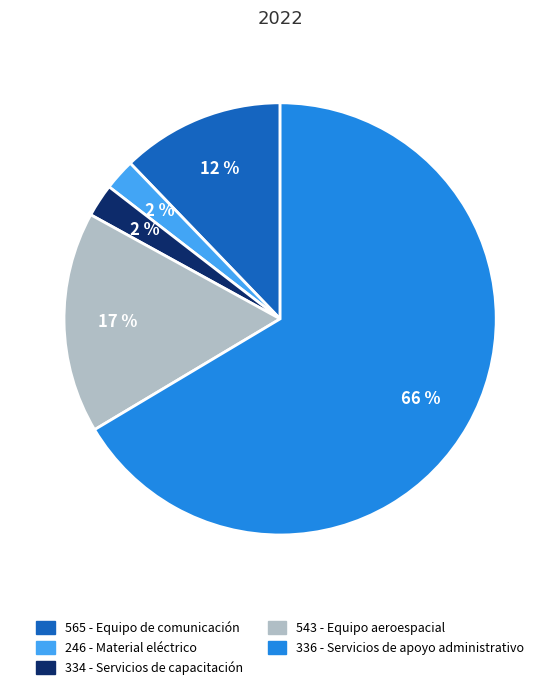

To the nearest percent, what percentage of the pie is 334 - Servicios de capacitación?

2%